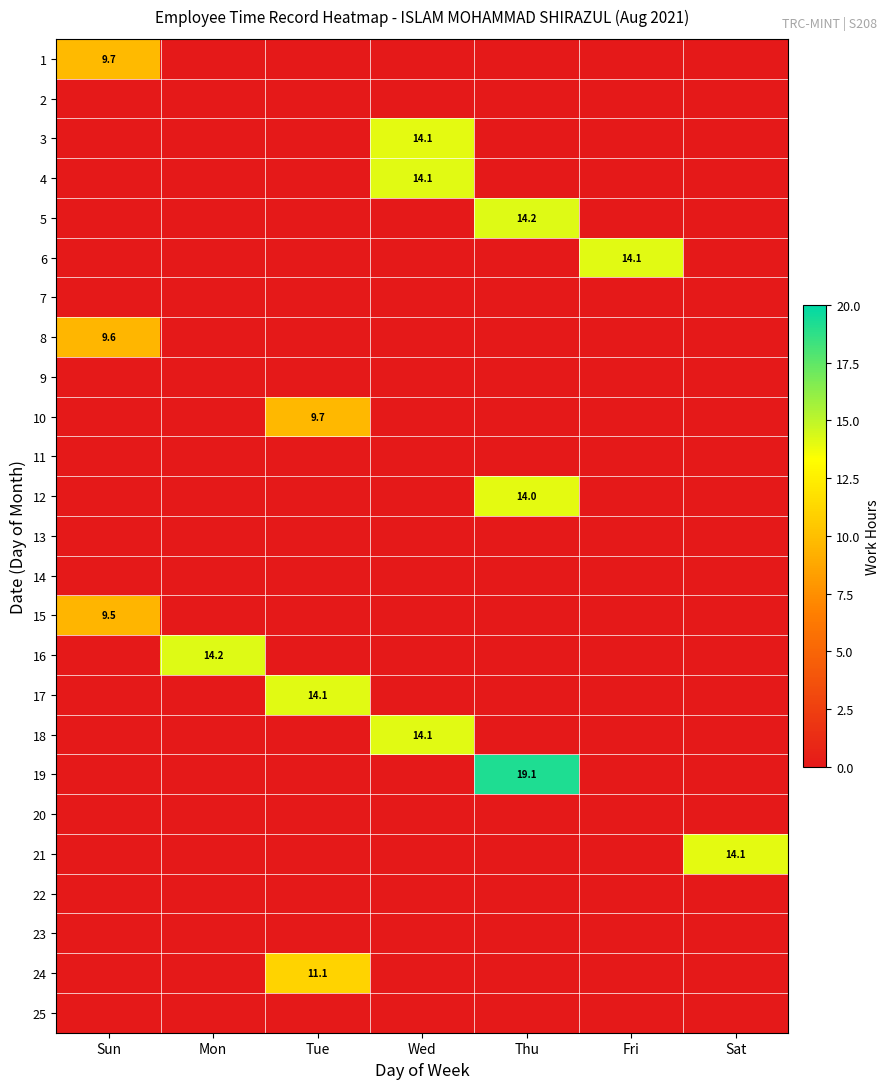

The 17 series shows 14.1 at Tue. True or false?

True